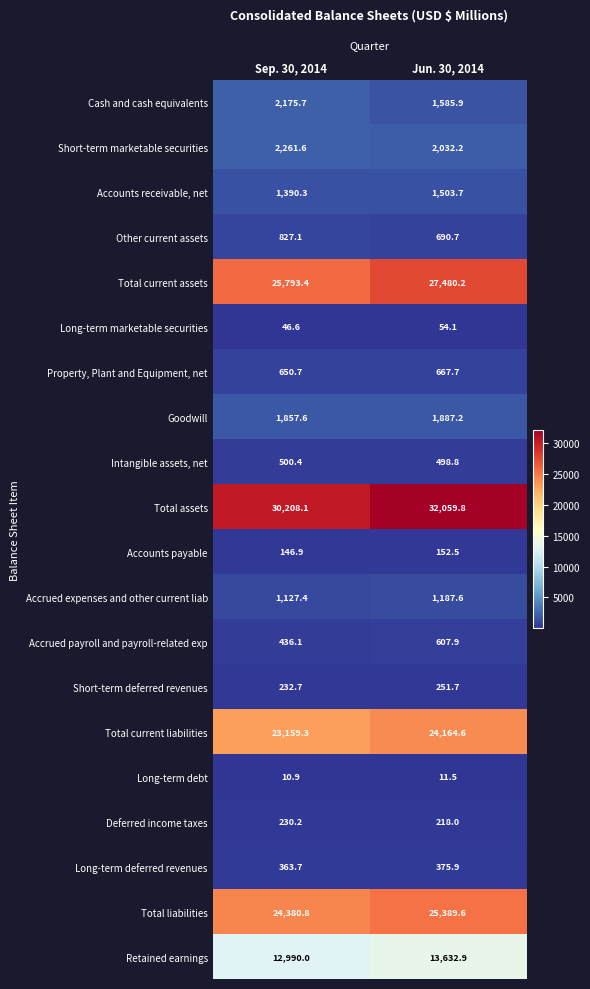

The Retained earnings series shows 6853.4 at Jun. 30, 2014. True or false?

False